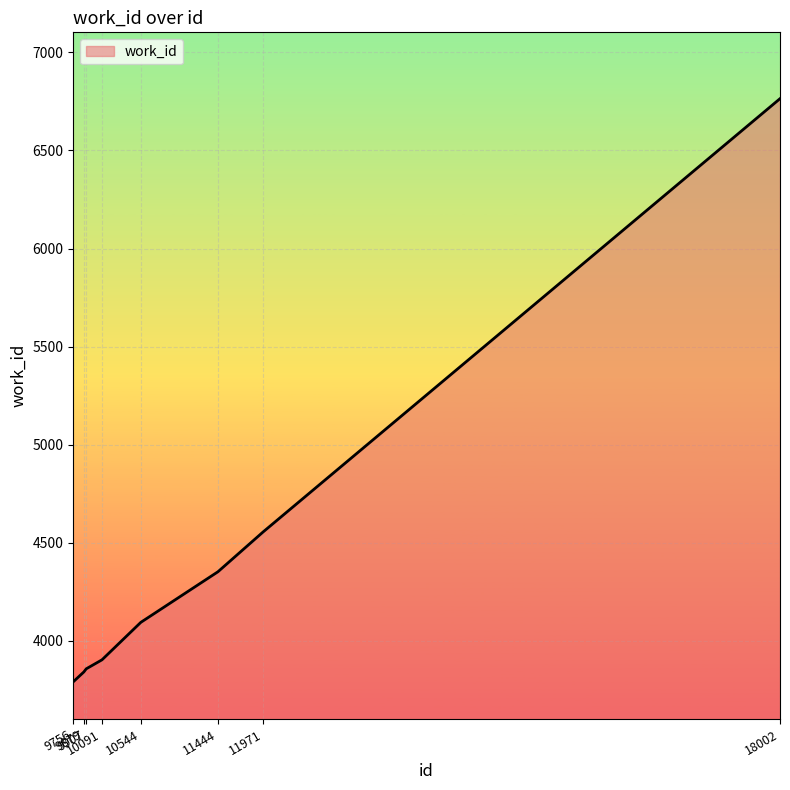

What is the ratio of the value at 18002 to the value at 10544?

1.7